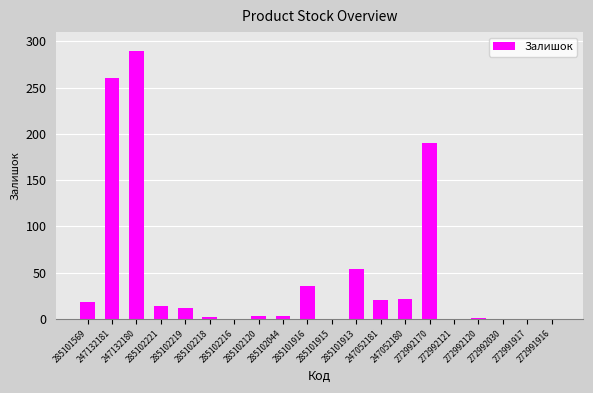

True or false: the data shows 142 at 285101915.

False